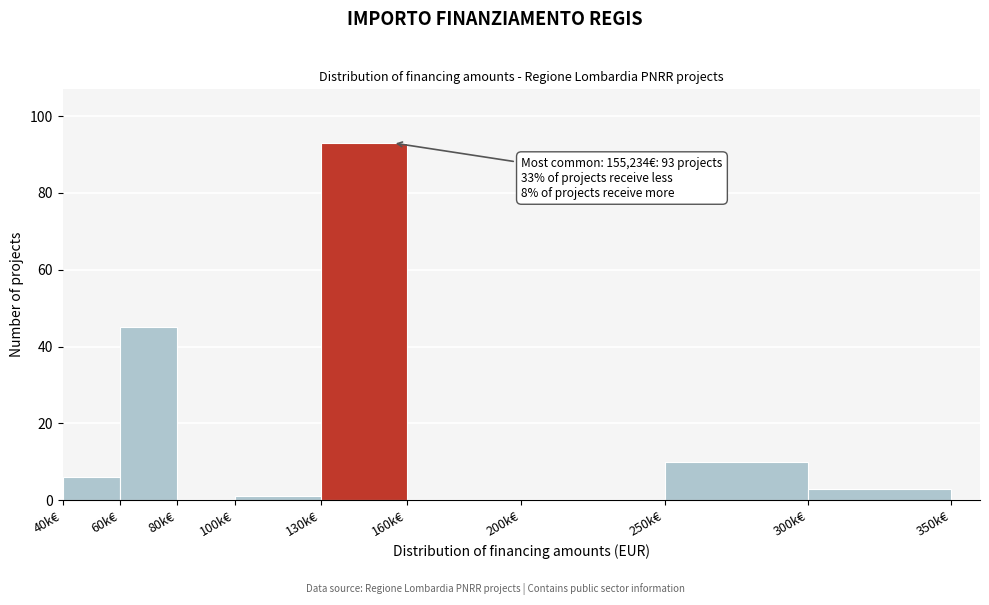

Reading left to right, transcribe all the data shown in this chart.

40k€=6	60k€=45	80k€=0	100k€=1	130k€=93	160k€=0	200k€=0	250k€=10	300k€=3